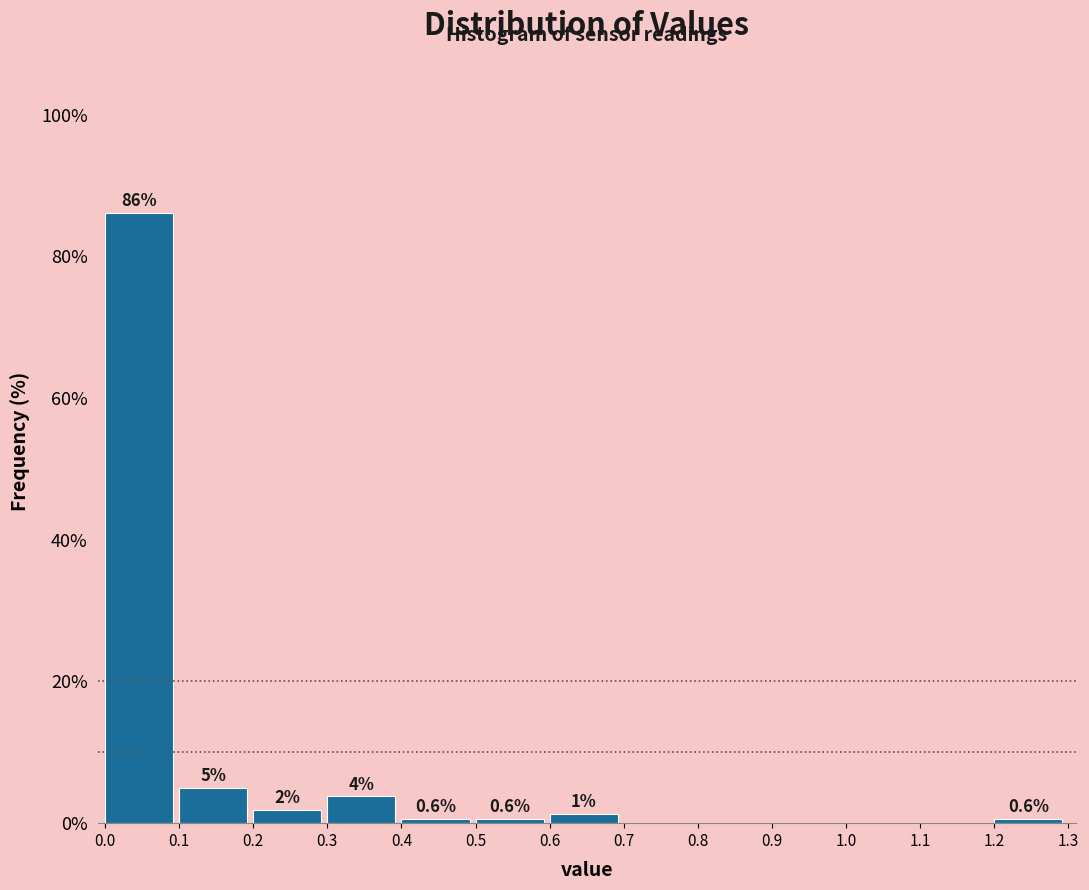

Over which range of the x-axis is the bar tallest?

0.0 to 0.1